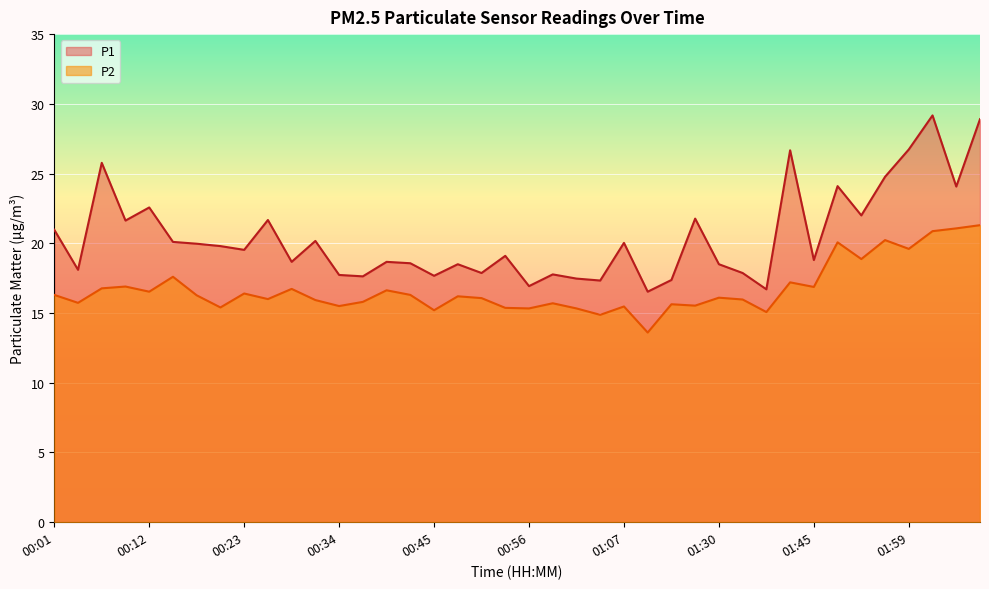

Reading right to left, extract all data points from this chart.

P1: 02:07=28.9	02:04=24.1	02:02=29.2	01:59=26.7	01:56=24.8	01:53=22.0	01:50=24.1	01:45=18.8	01:42=26.7	01:38=16.7	01:33=17.9	01:30=18.5	01:27=21.8	01:24=17.4	01:14=16.5	01:07=20.0	01:05=17.3	01:02=17.5	00:59=17.8	00:56=16.9	00:54=19.1	00:51=17.9	00:48=18.5	00:45=17.7	00:42=18.6	00:40=18.7	00:37=17.6	00:34=17.7	00:31=20.2	00:29=18.7	00:26=21.7	00:23=19.5	00:20=19.8	00:17=20.0	00:15=20.1	00:12=22.6	00:09=21.6	00:06=25.8	00:04=18.1	00:01=21.0
P2: 02:07=21.3	02:04=21.1	02:02=20.9	01:59=19.6	01:56=20.2	01:53=18.9	01:50=20.1	01:45=16.9	01:42=17.2	01:38=15.1	01:33=16.0	01:30=16.1	01:27=15.5	01:24=15.6	01:14=13.6	01:07=15.5	01:05=14.9	01:02=15.3	00:59=15.7	00:56=15.3	00:54=15.4	00:51=16.1	00:48=16.2	00:45=15.2	00:42=16.3	00:40=16.6	00:37=15.8	00:34=15.5	00:31=15.9	00:29=16.7	00:26=16.0	00:23=16.4	00:20=15.4	00:17=16.3	00:15=17.6	00:12=16.5	00:09=16.9	00:06=16.8	00:04=15.7	00:01=16.3